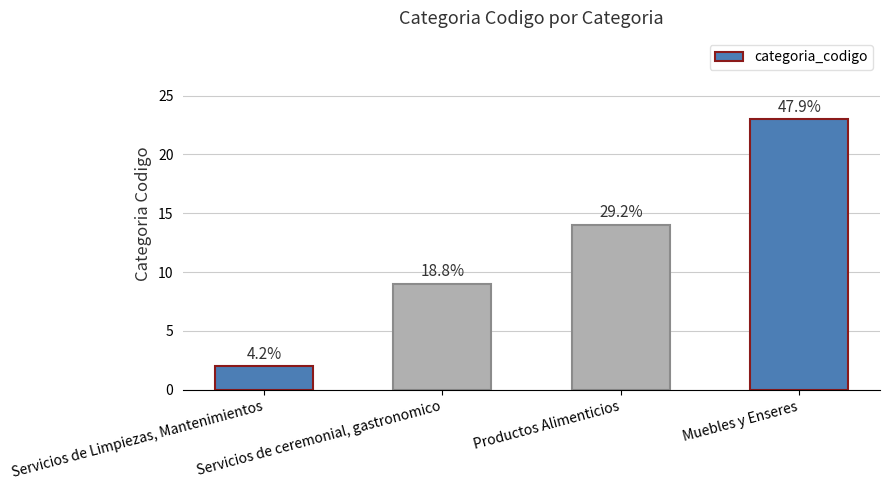

What is the difference between the maximum and minimum values?

21